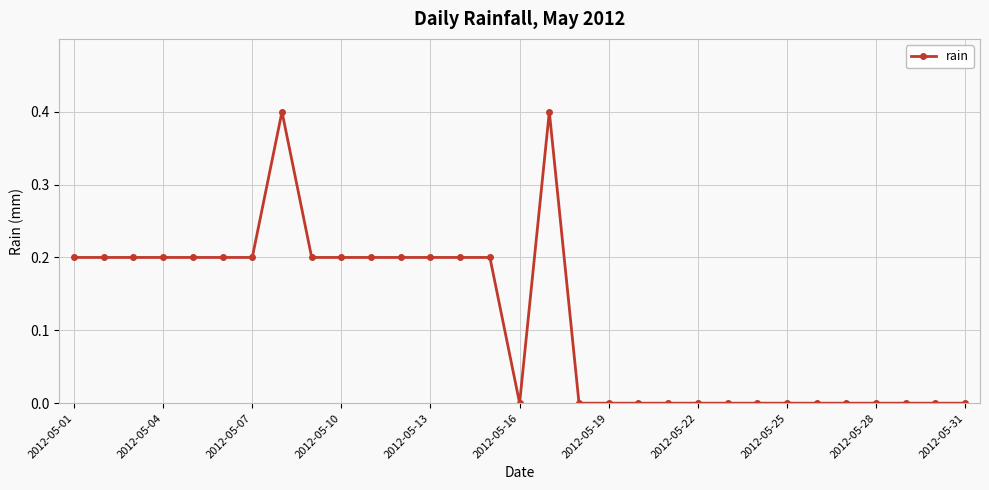

What is the value of the 11th point from the left?

0.2